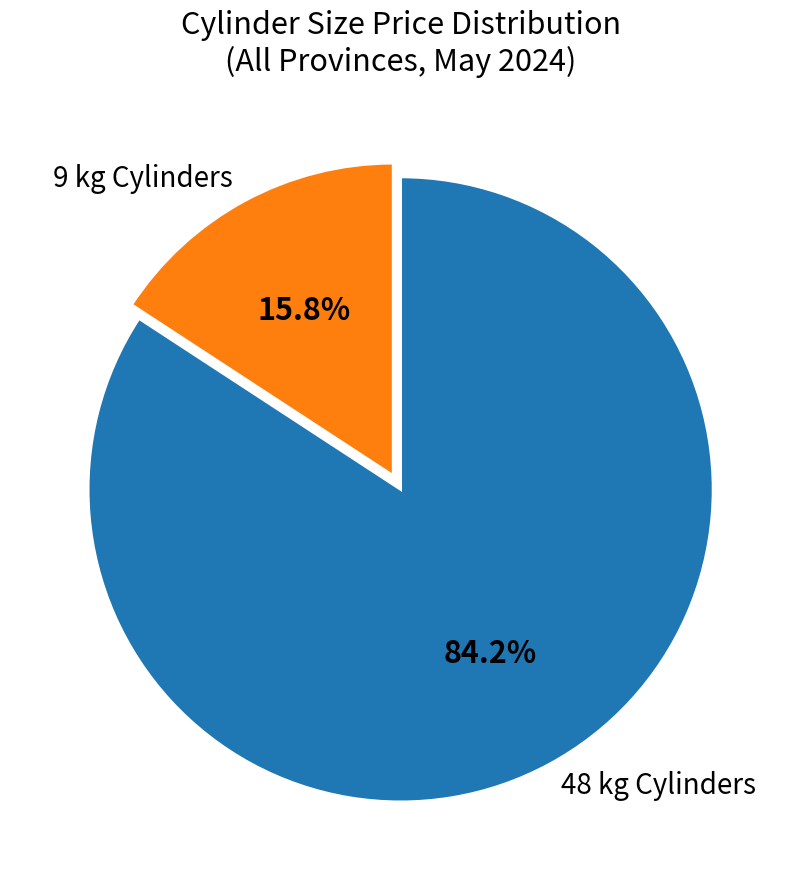

Rank the categories by value from highest to lowest.

48 kg Cylinders, 9 kg Cylinders